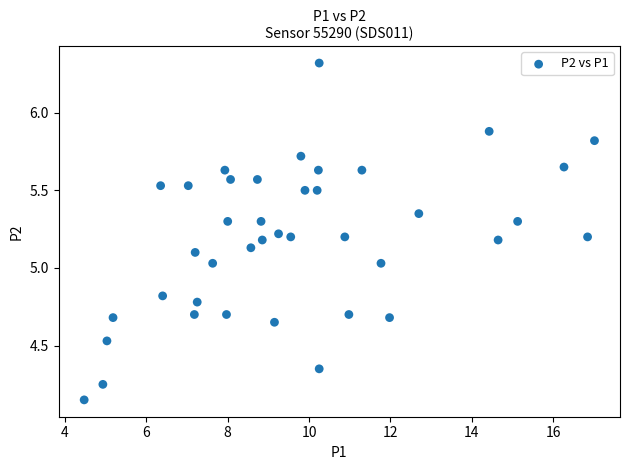

What is the range of Y values (max minus min)?

2.2